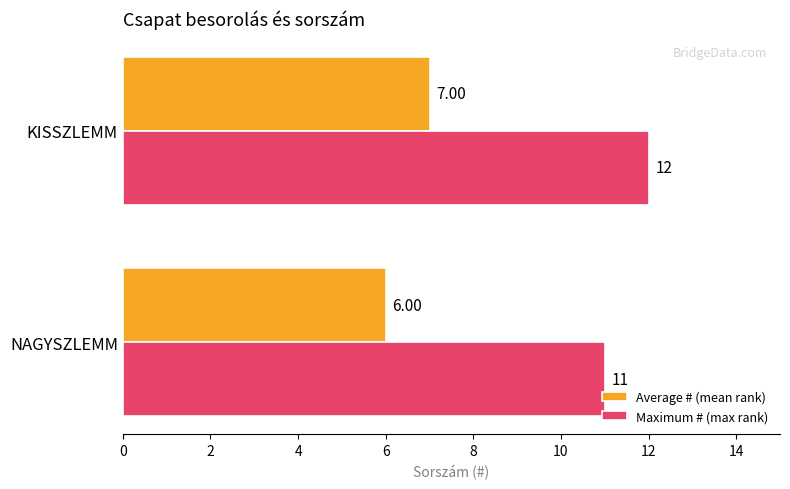

List the series in order of their overall mean, highest first.

Maximum # (max rank), Average # (mean rank)